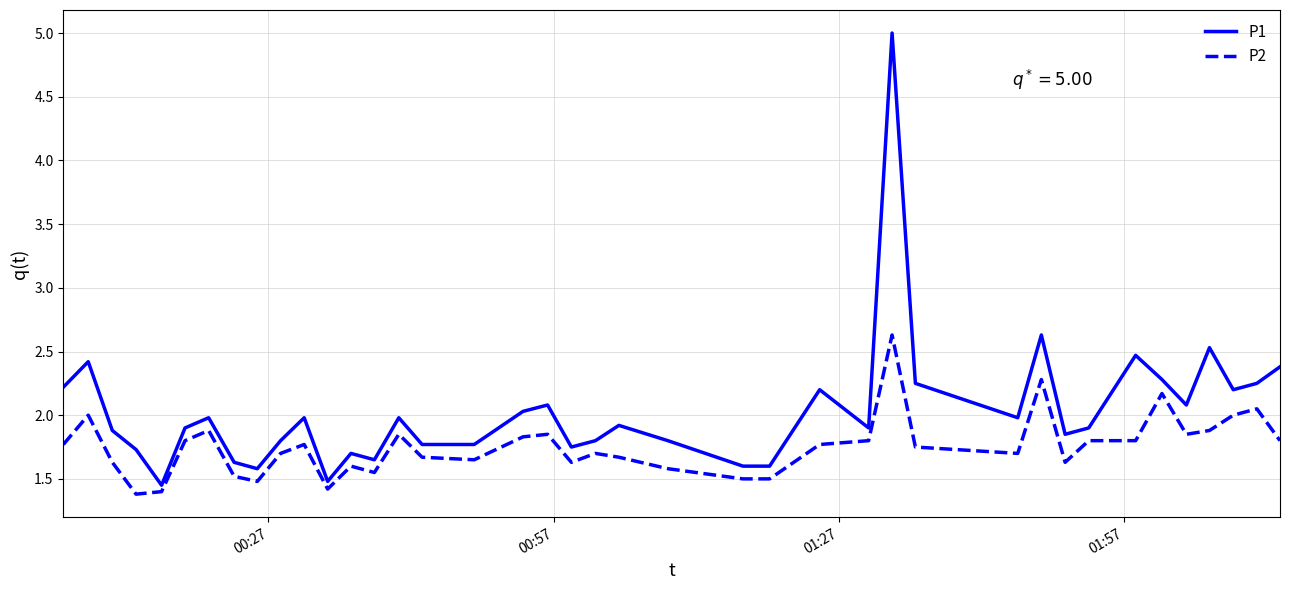

What is the maximum value shown in the chart?

5.0